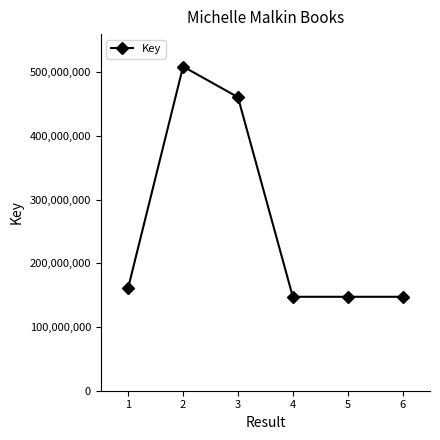

What is the difference between the values at 3 and 1?

299046027